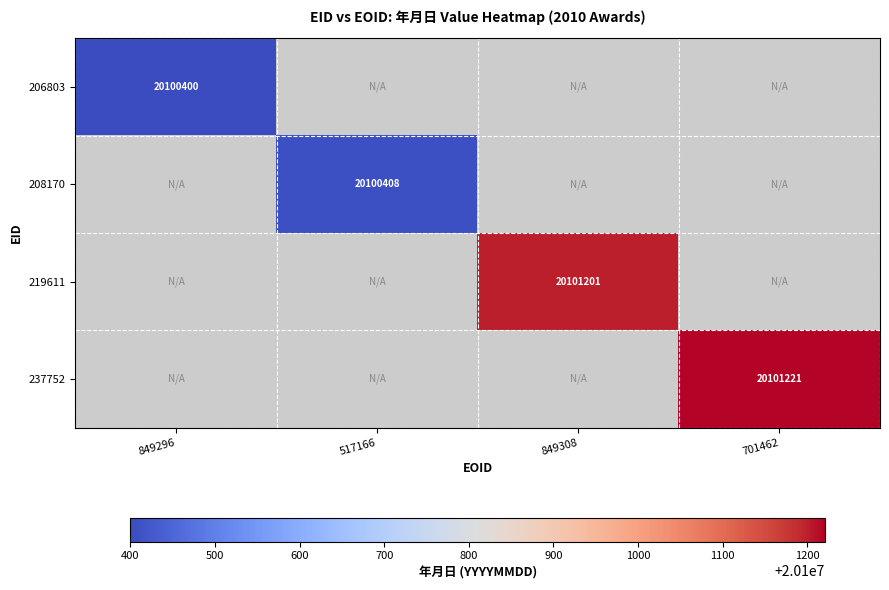

What is the maximum value shown in the chart?

20101221.0